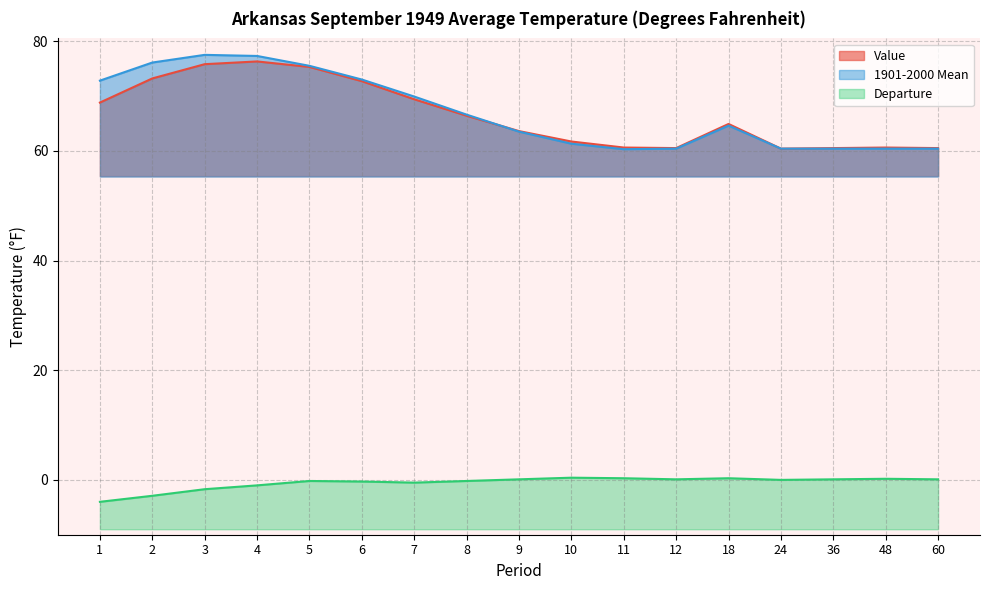

True or false: Value has a value of 88.6 at 48.

False